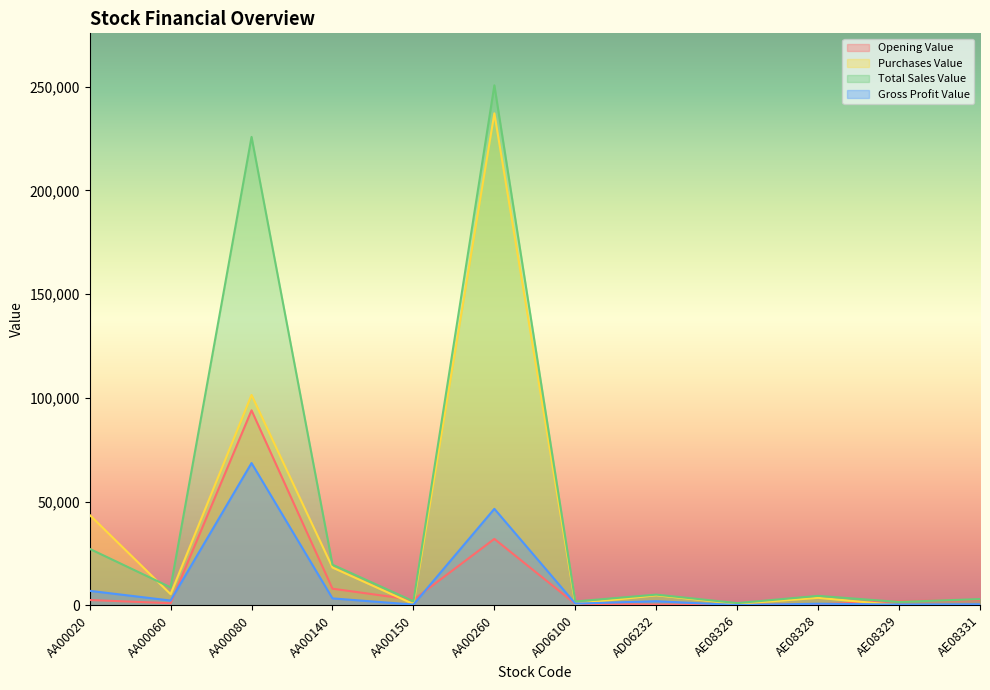

What is the label of the 2nd point from the left?

AA00060